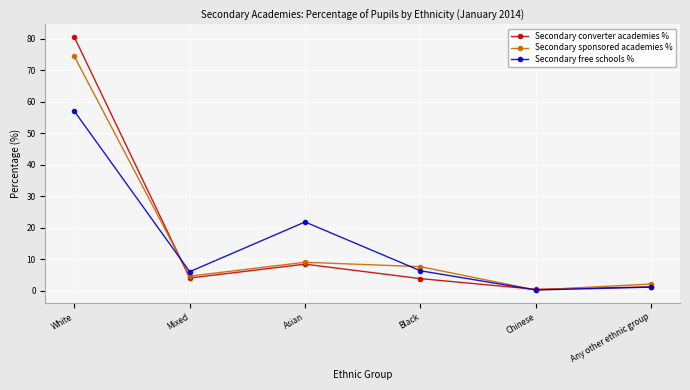

At which category does Secondary converter academies % reach its first local peak?

Asian